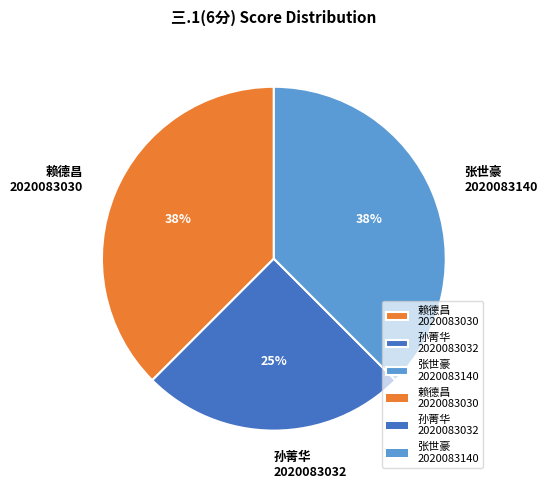

Is the sum of 张世豪 2020083140 and 孙菁华 2020083032 greater than half?

Yes